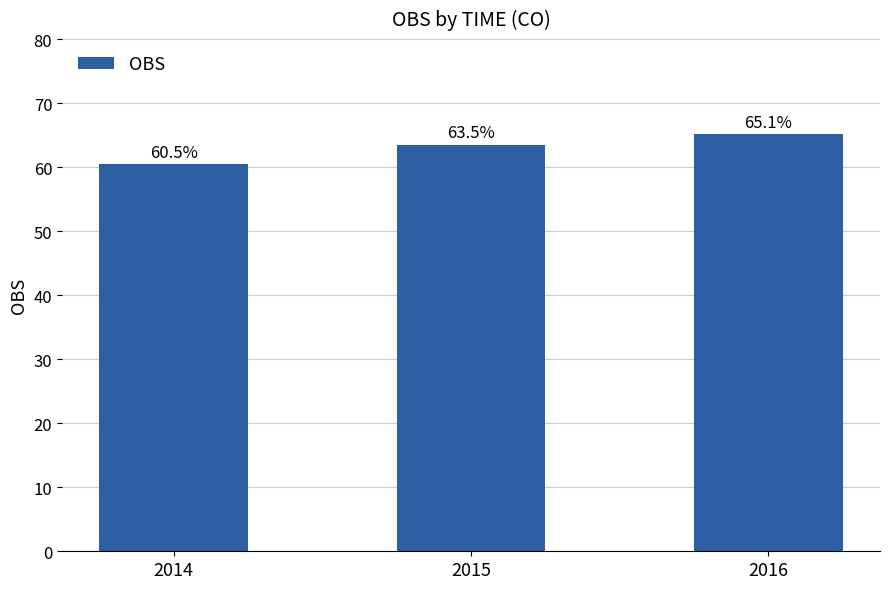

Is it true that the value at 2016 is 65.1?

True